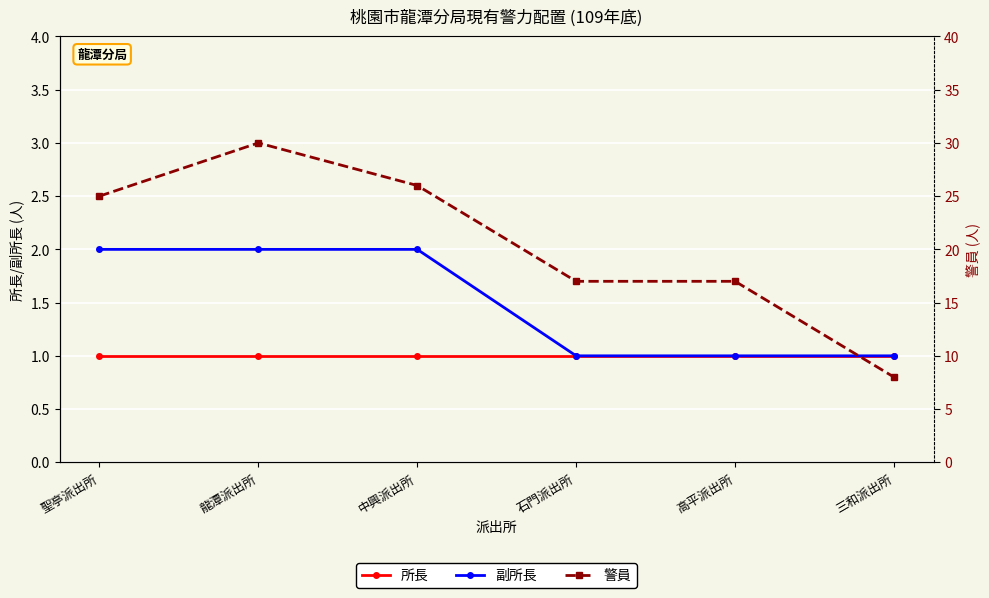

What are all the series names shown in the legend?

所長, 副所長, 警員